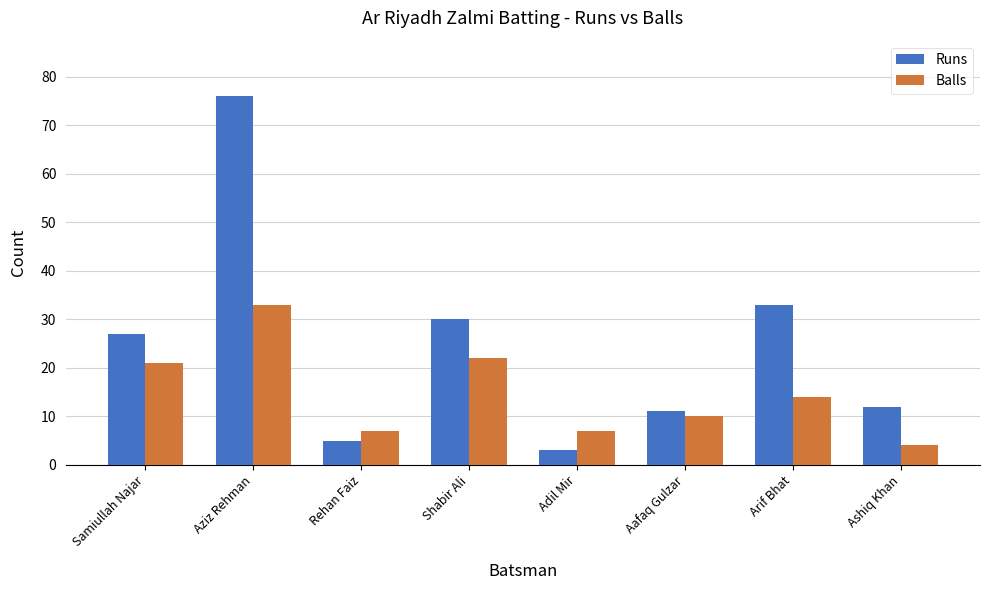

Which category has the highest value in the Balls series?

Aziz Rehman